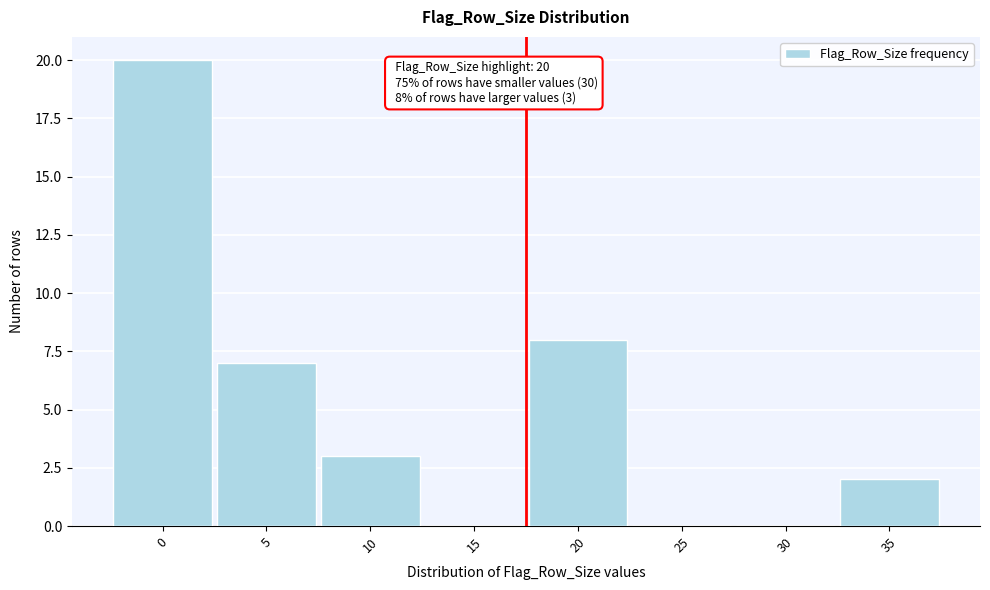

Reading left to right, transcribe all the data shown in this chart.

0=20	5=7	10=3	15=0	20=8	25=0	30=0	35=2